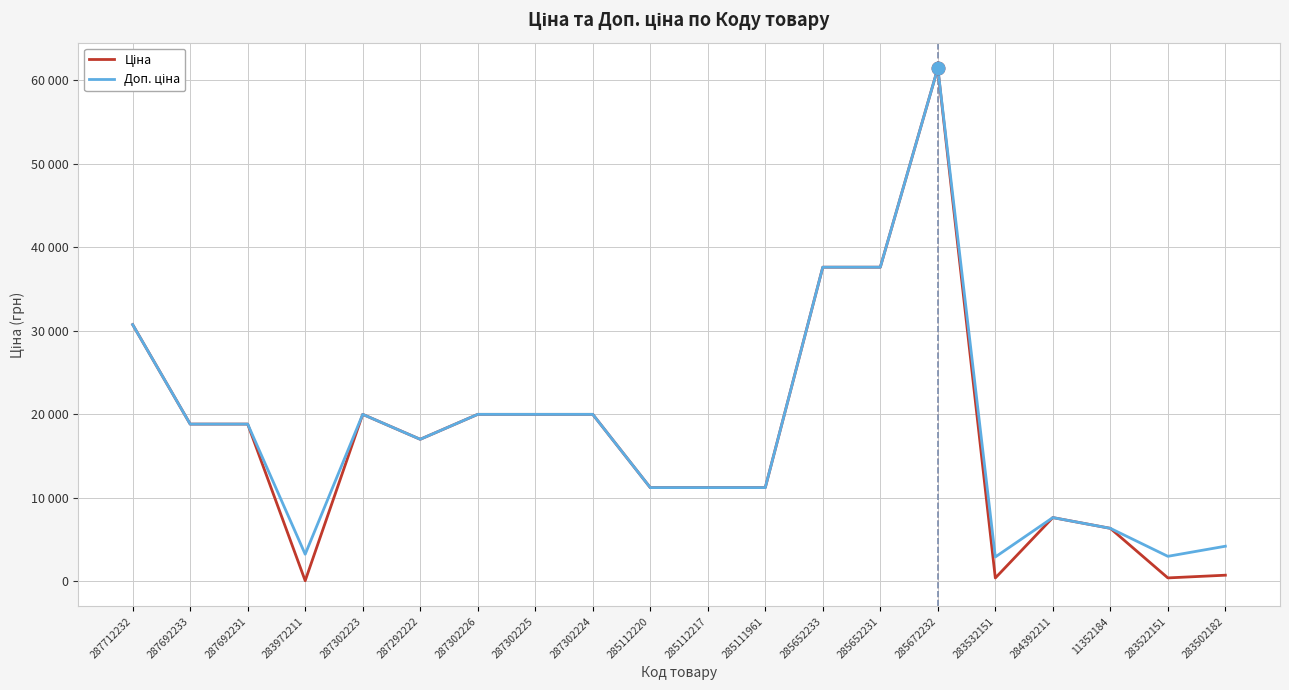

Reading left to right, list all the values displayed in this chart.

Ціна: 287712232=30717.1	287692233=18796.8	287692231=18796.8	283972211=32.0	287302223=19964.2	287292222=16976.3	287302226=19964.2	287302225=19964.2	287302224=19964.2	285112220=11188.2	285112217=11188.2	285111961=11188.2	285652233=37593.6	285652231=37593.6	285672232=61434.3	283532151=359.9	284392211=7596.5	11352184=6308.8	283522151=369.5	283502182=694.3
Доп. ціна: 287712232=30717.1	287692233=18796.8	287692231=18796.8	283972211=3205.0	287302223=19964.2	287292222=16976.3	287302226=19964.2	287302225=19964.2	287302224=19964.2	285112220=11188.2	285112217=11188.2	285111961=11188.2	285652233=37593.6	285652231=37593.6	285672232=61434.3	283532151=2878.8	284392211=7596.5	11352184=6308.8	283522151=2955.8	283502182=4165.6